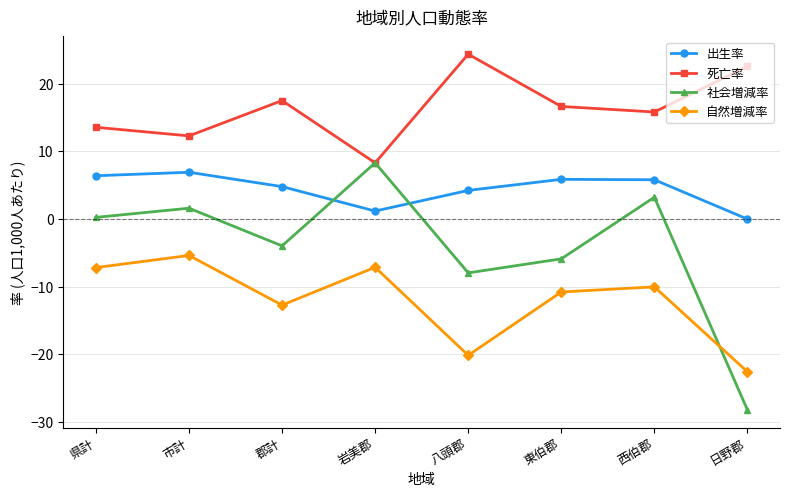

True or false: 出生率 has a value of 1.8 at 八頭郡.

False